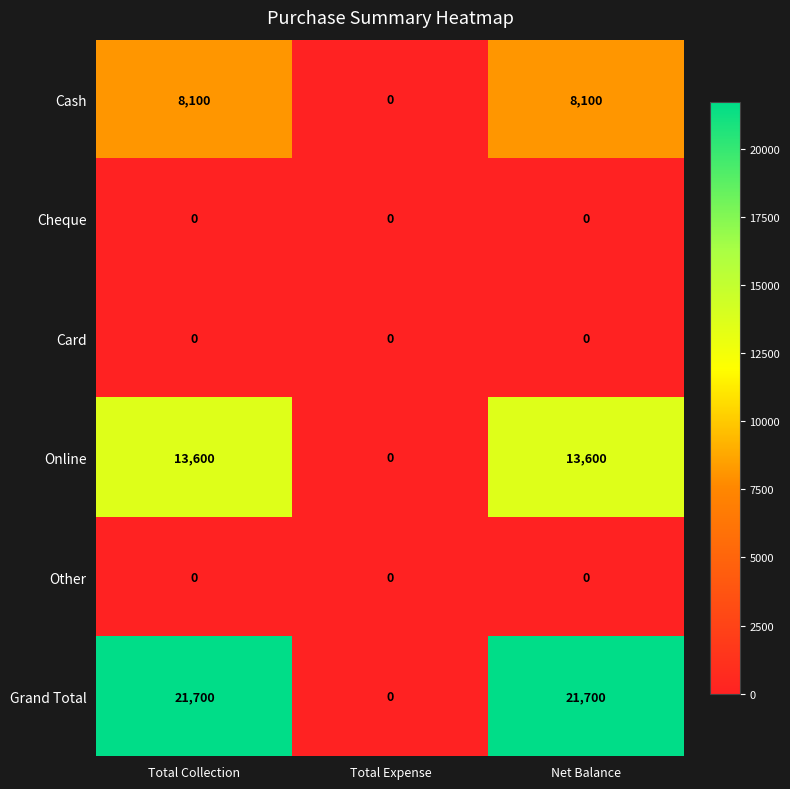

Count the number of categories in the chart.

3